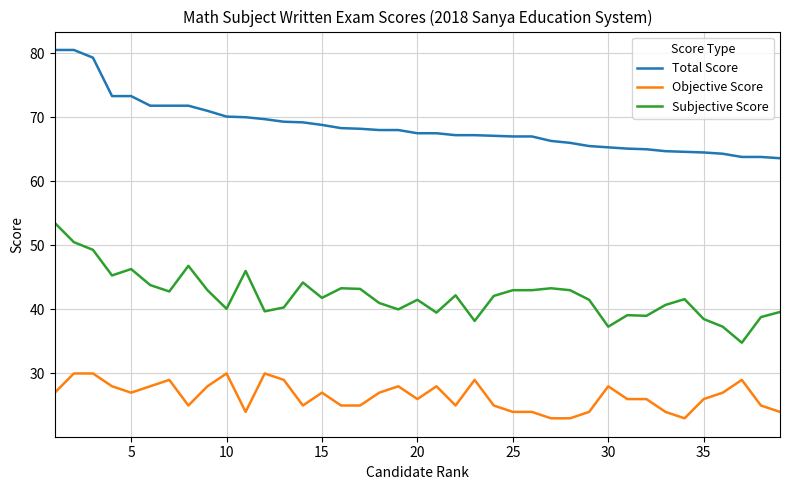

Does the chart have visible grid lines?

Yes